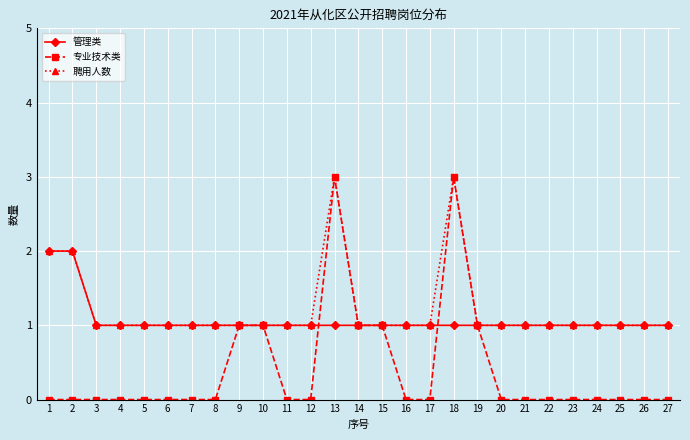

What is the value of the 管理类 point at the 12th from the left?

1